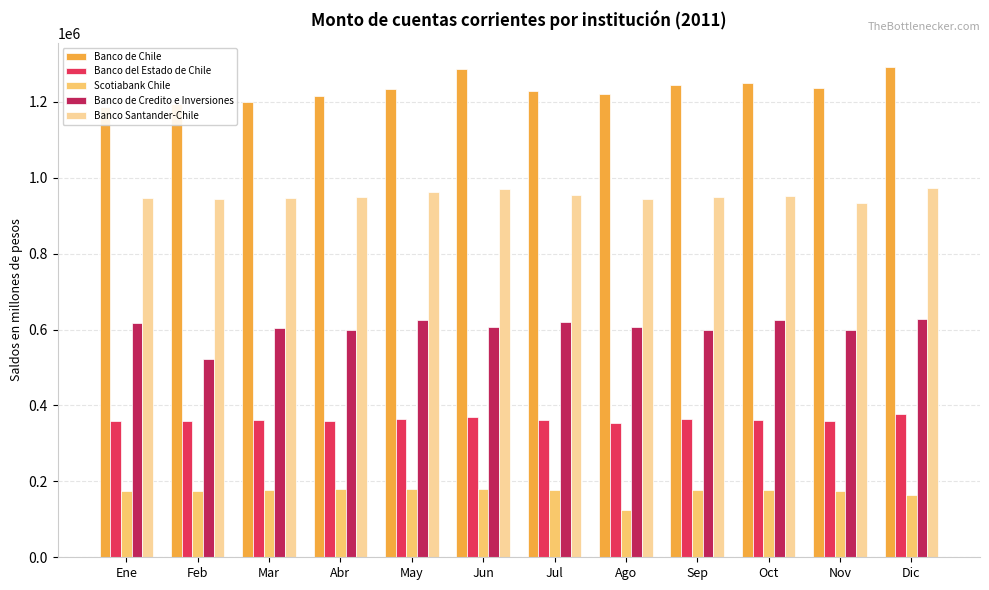

Between Oct and Jul, which is larger?

Oct